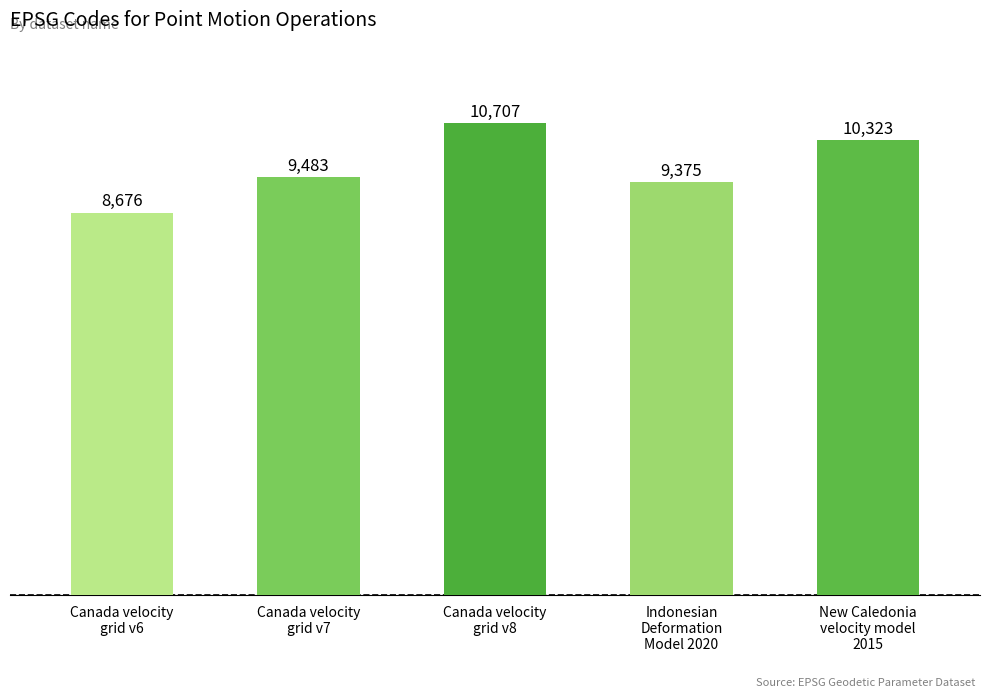

List the labels in order of value, smallest first.

Canada velocity
grid v6, Indonesian
Deformation
Model 2020, Canada velocity
grid v7, New Caledonia
velocity model
2015, Canada velocity
grid v8